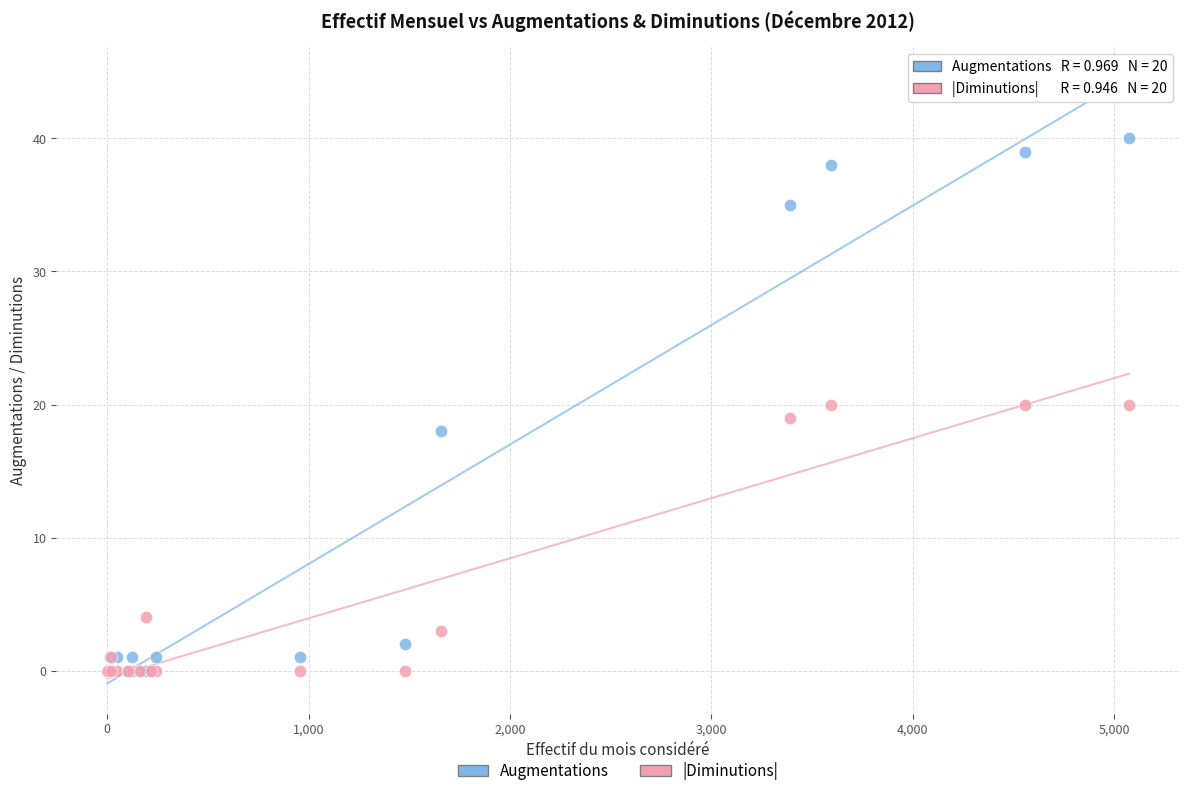

In the |Diminutions| series, what Y value is closest to 10?

4